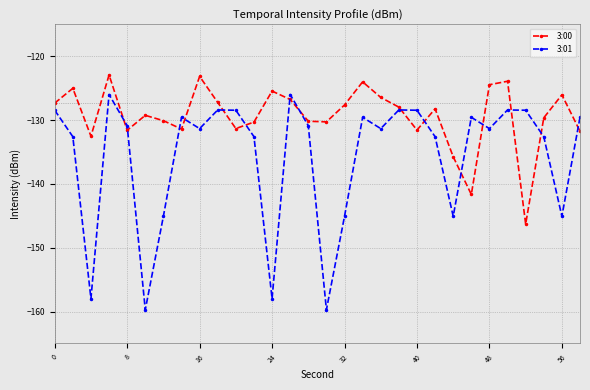

List the series in order of their peak value, lowest first.

3:01, 3:00